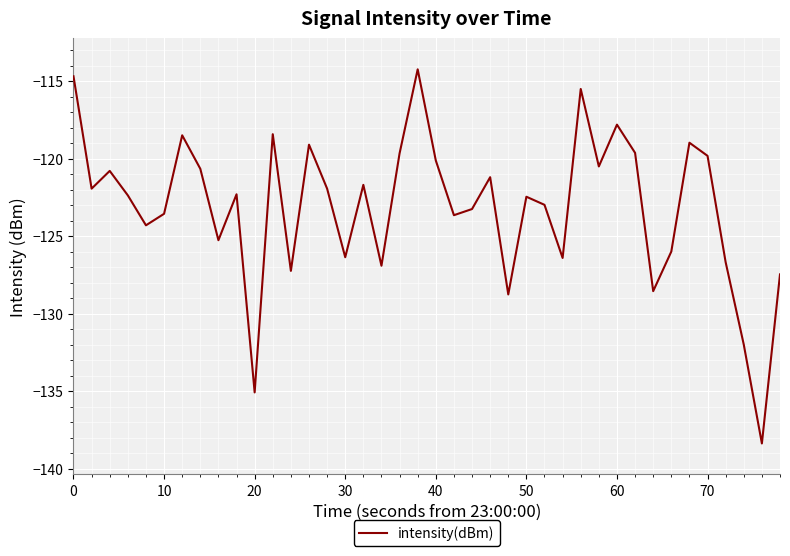

What is the sum of all values?

-4925.1